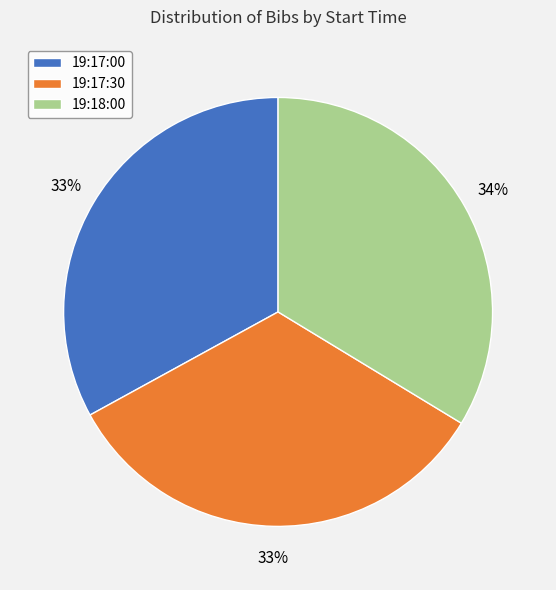

Does 19:17:30 represent more than half of the total?

No